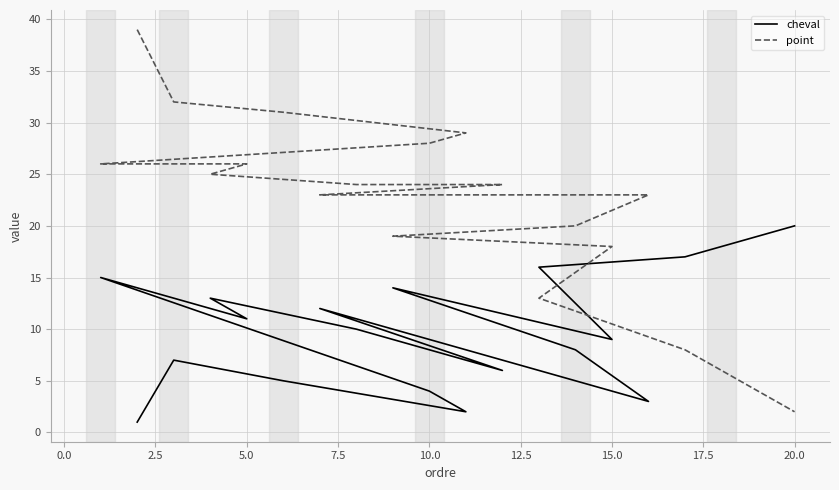

What is the difference between the maximum and minimum values in the point series?

37